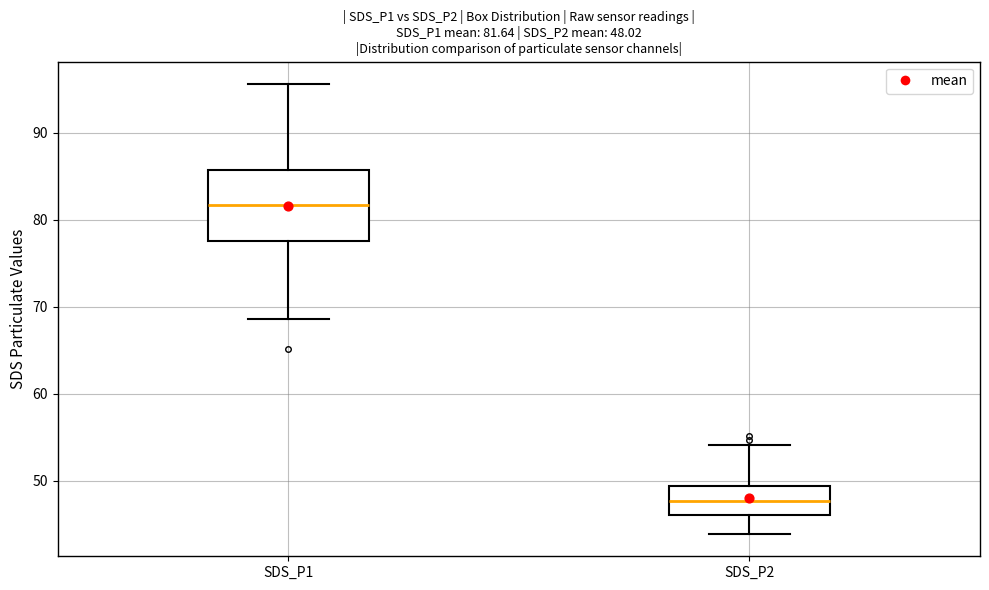

Which box is the tallest, from its lower edge to its upper edge?

SDS_P1